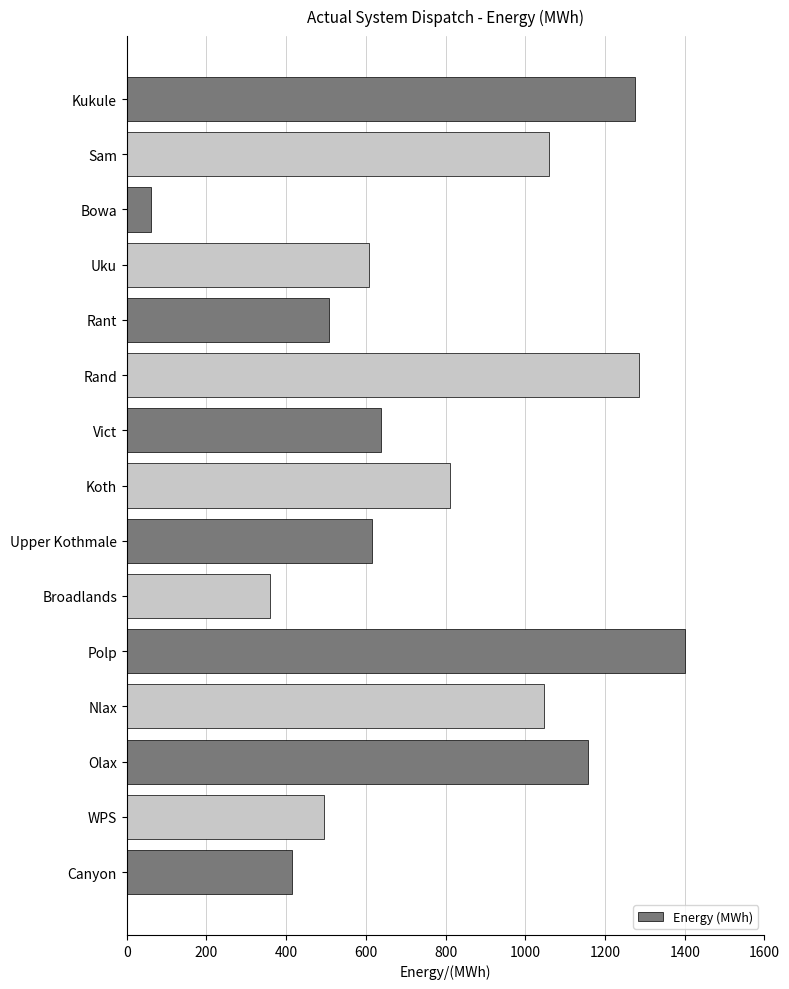

Is it true that the value at Koth is 810.0?

True